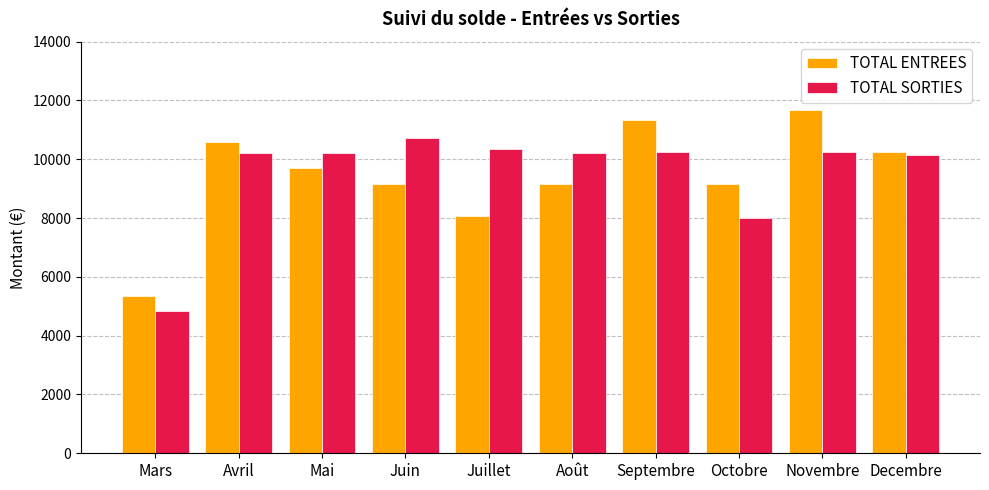

Which label corresponds to the largest value in the chart?

Novembre